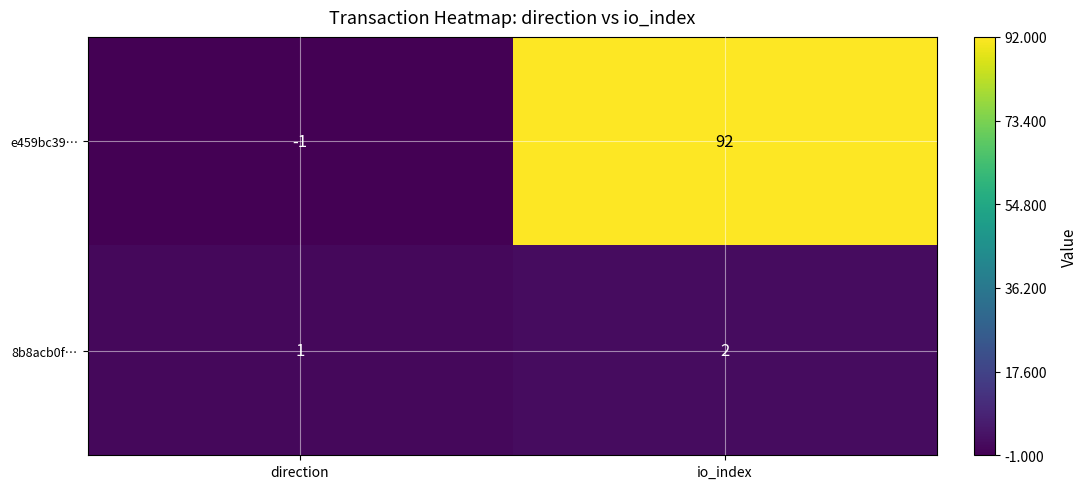

Reading left to right, what are all the values shown in this chart?

e459bc39…: direction=-1	io_index=92
8b8acb0f…: direction=1	io_index=2